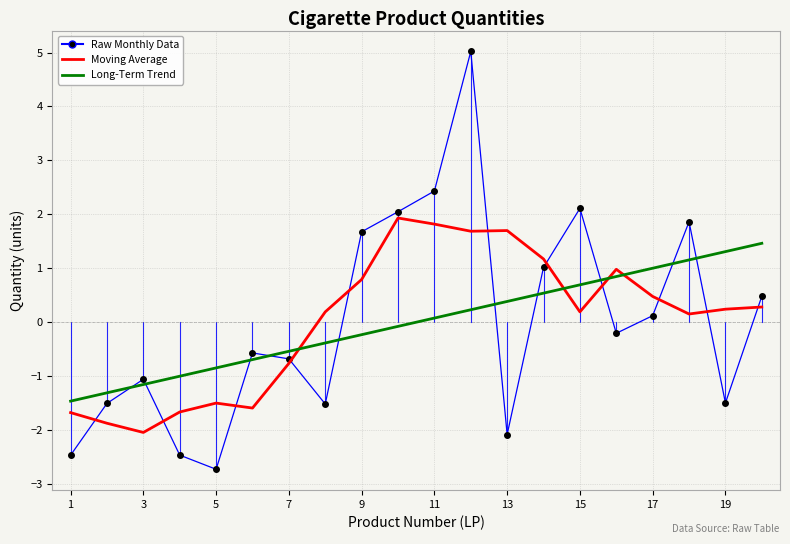

True or false: Long-Term Trend and Raw Monthly Data intersect in this chart.

True